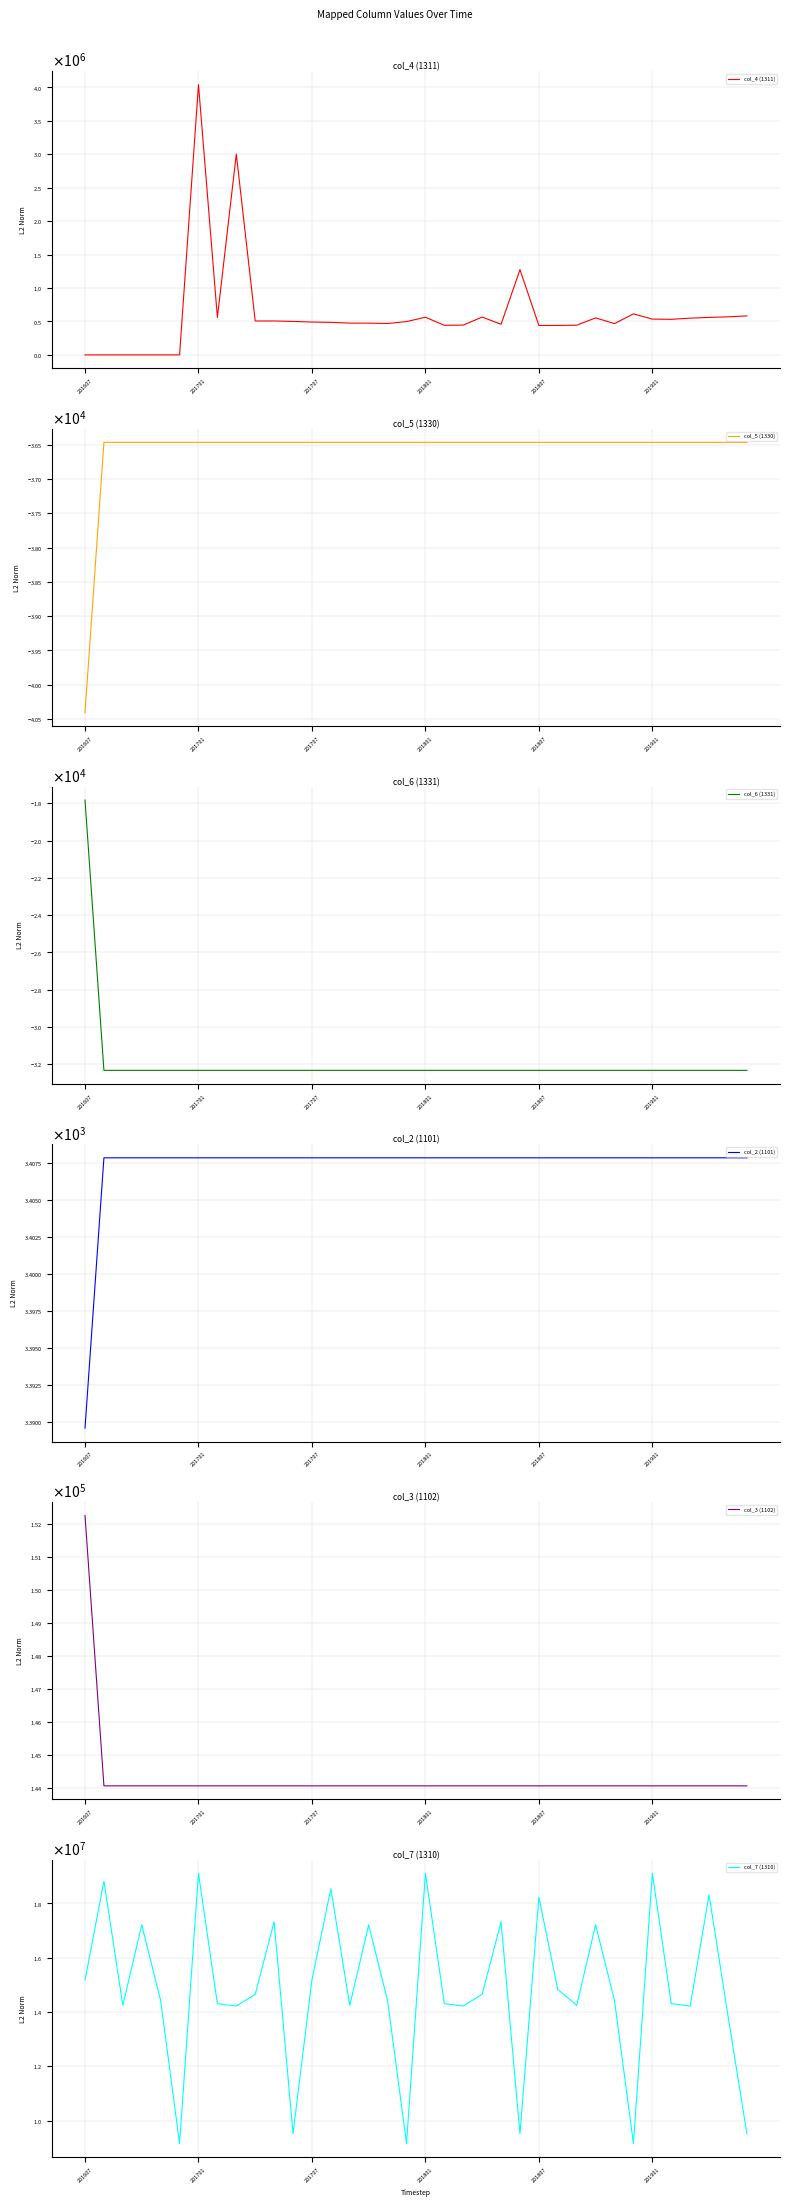

At how many categories does at least one series exceed 13278553?

30